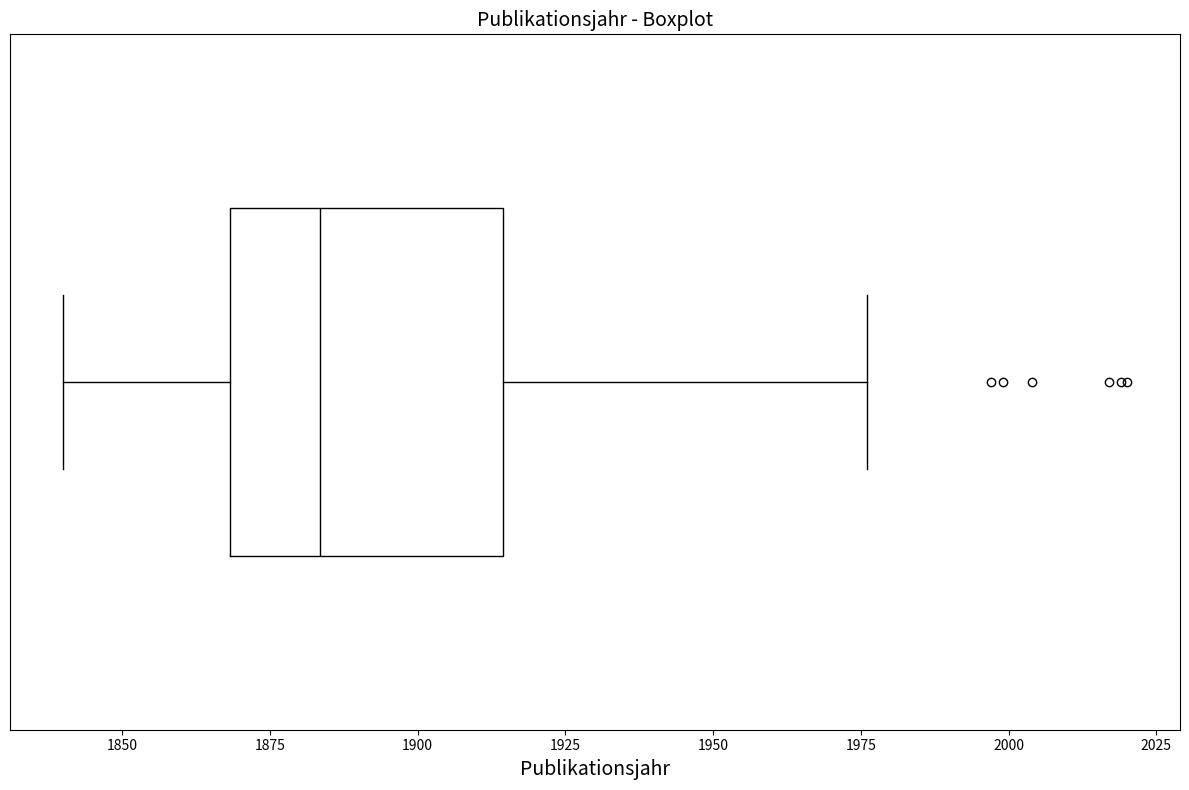

Where is the left edge of the box on the x-axis? The values are not printed on the chart, so give them approximately, as read against the axis.

1870